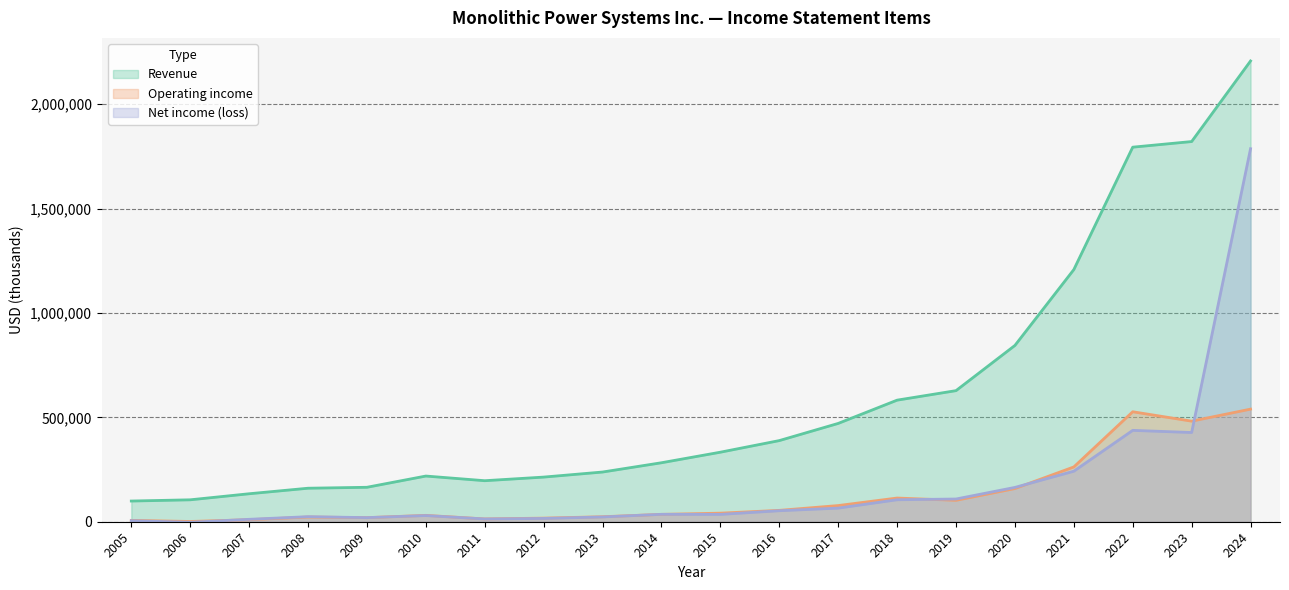

At which label is Operating income closest to 270296?

2021